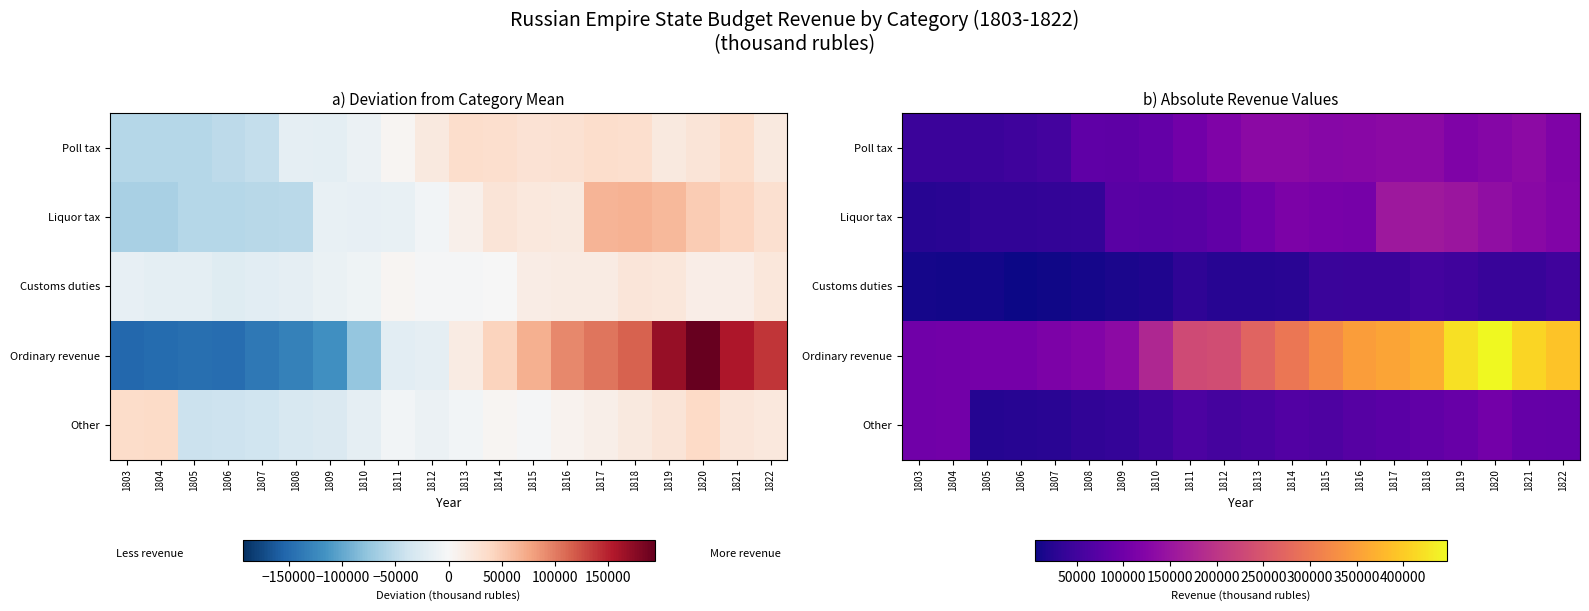

Which series has the largest range (max minus min)?

Ordinary revenue